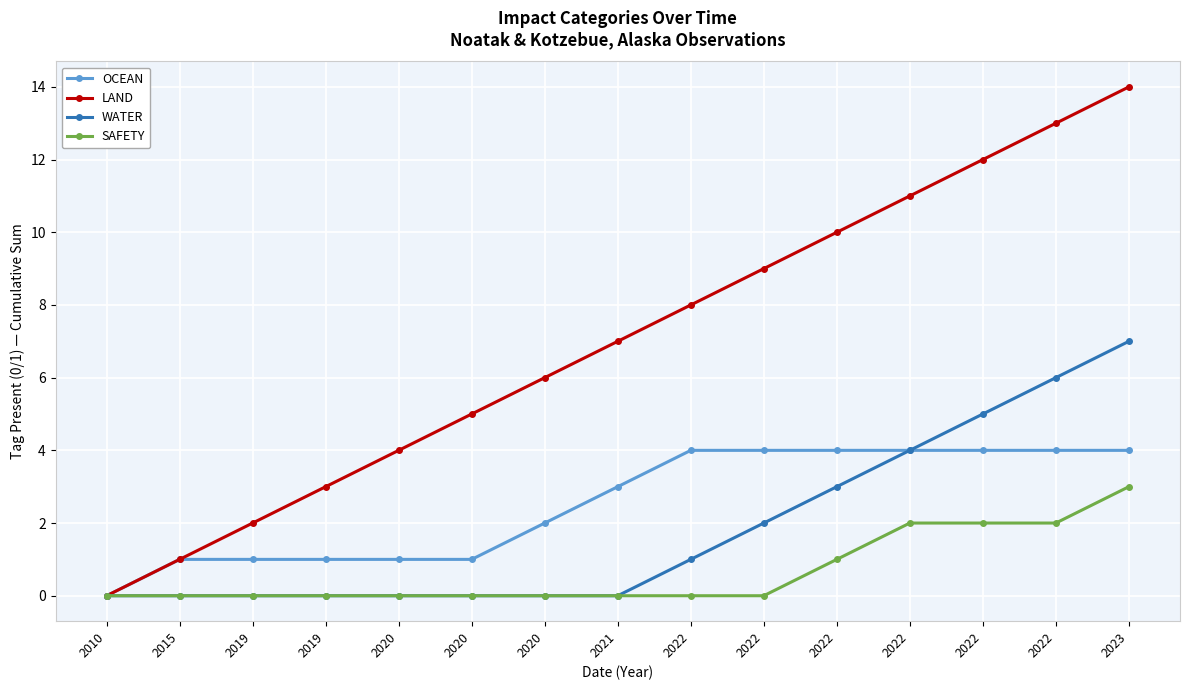

The OCEAN series shows 3 at 2022. True or false?

False